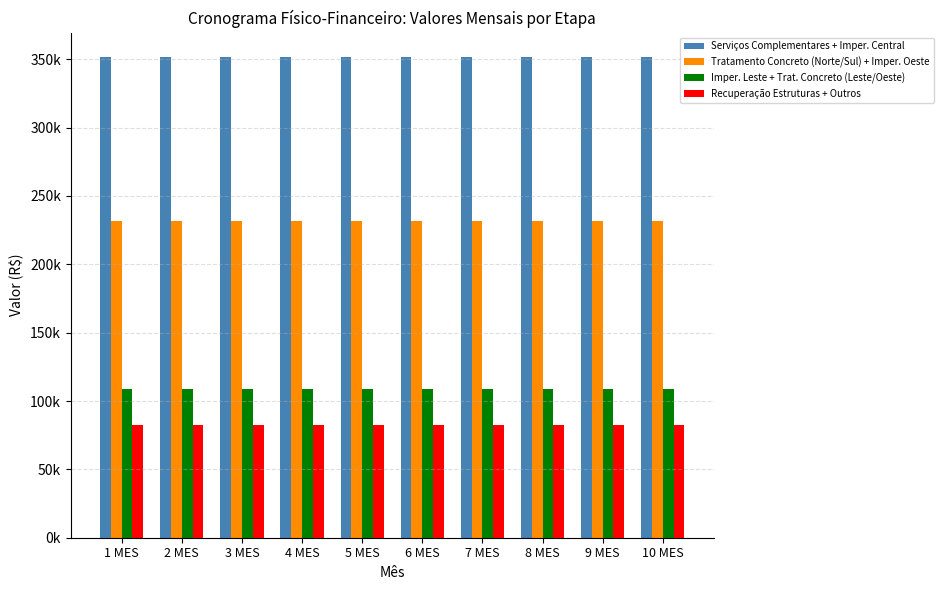

Does the chart contain any negative values?

No